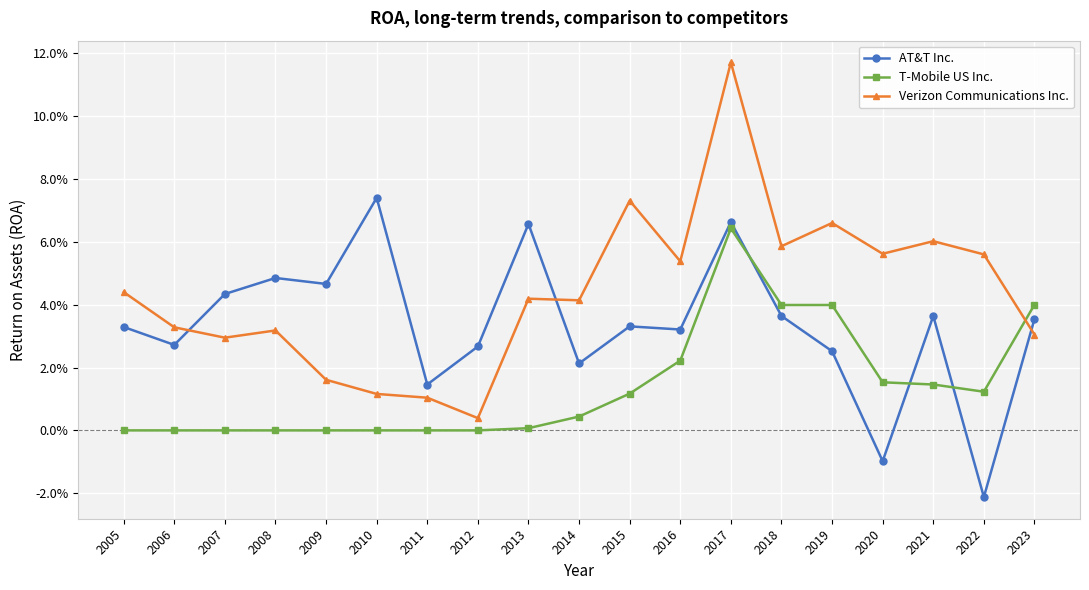

At which category is the sum across all series the highest?

2017